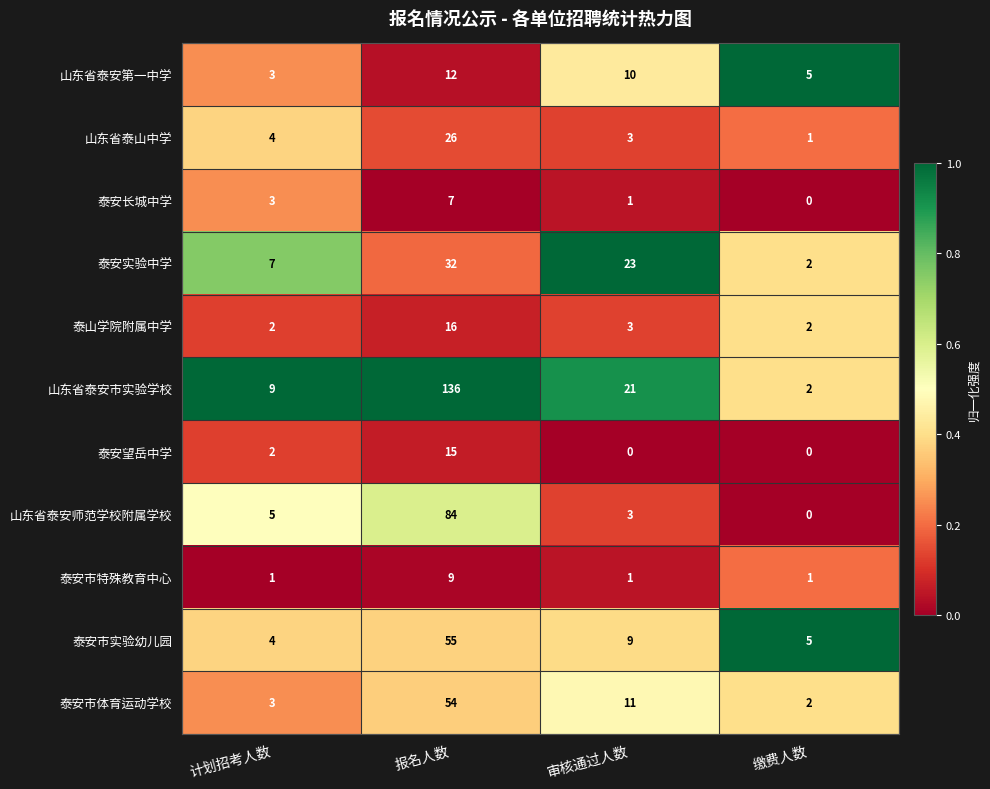

How many 泰安长城中学 values are between 1 and 7?

3